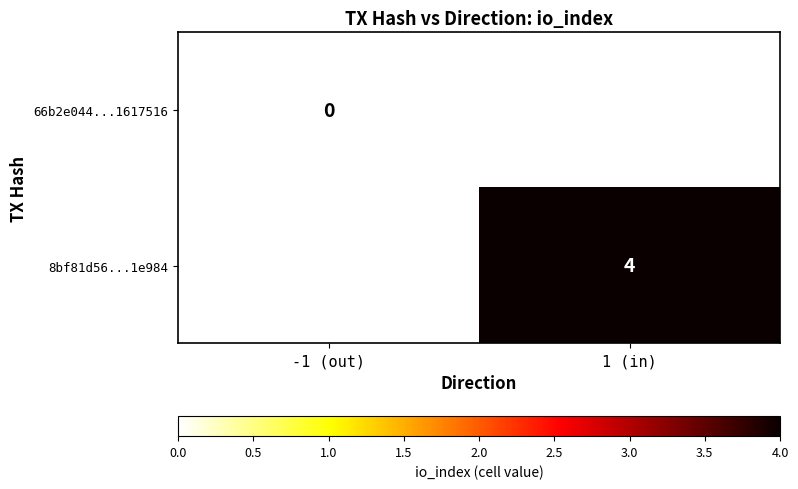

Is it true that 8bf81d56...1e984 equals 4 at 1 (in)?

True